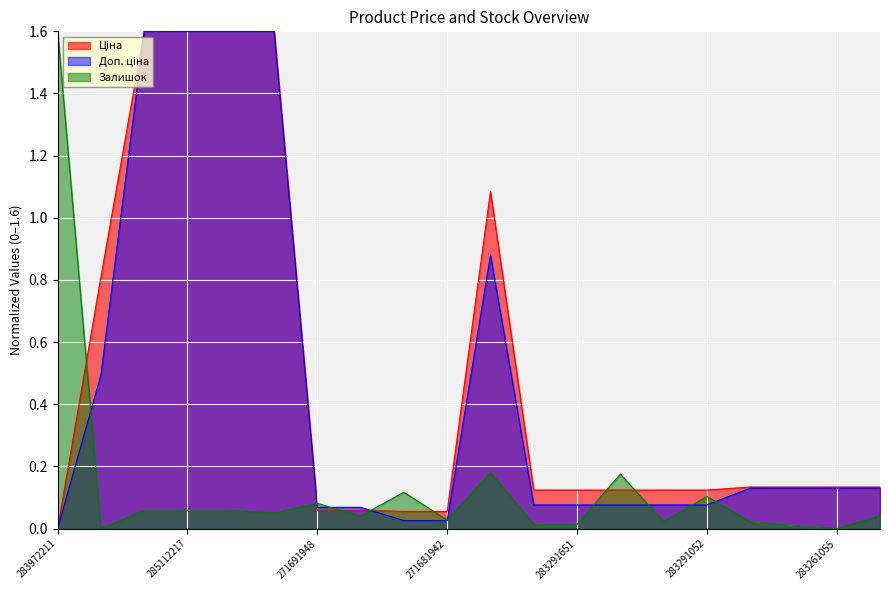

At which category does Залишок reach its first local peak?

271691948